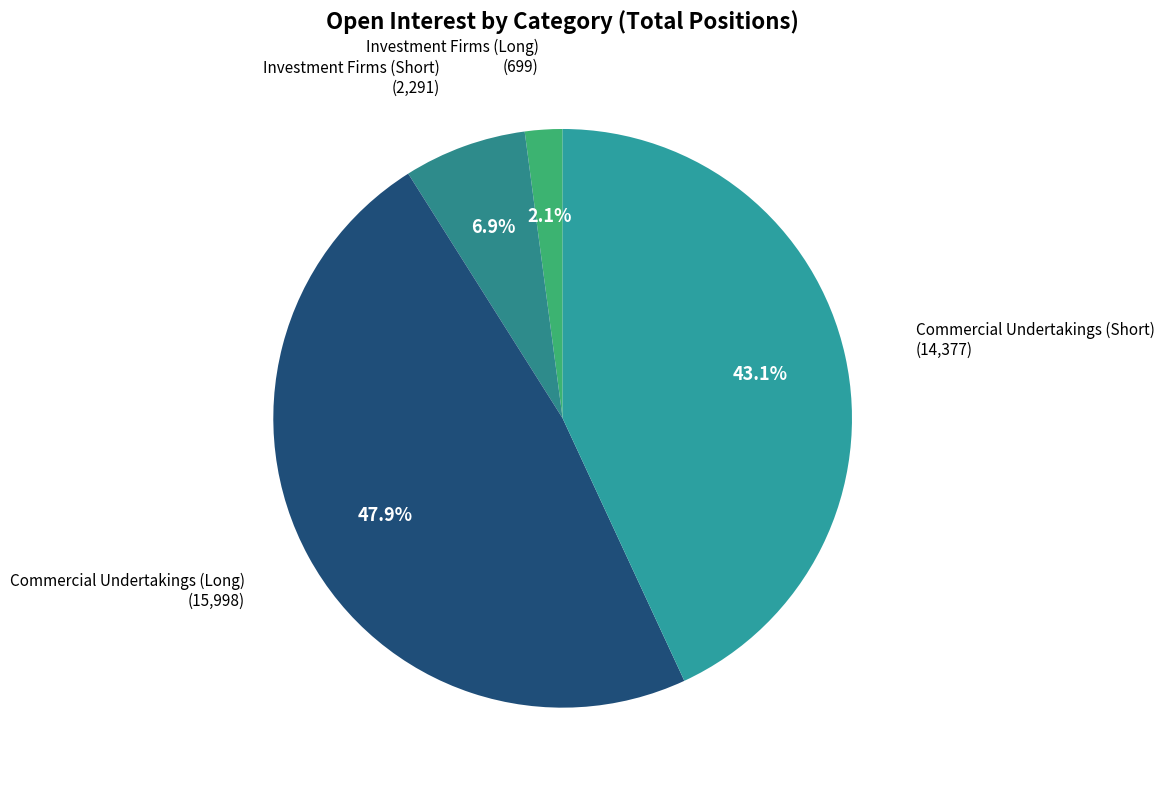

What percentage is NOT represented by Commercial Undertakings (Short)?

56.9%